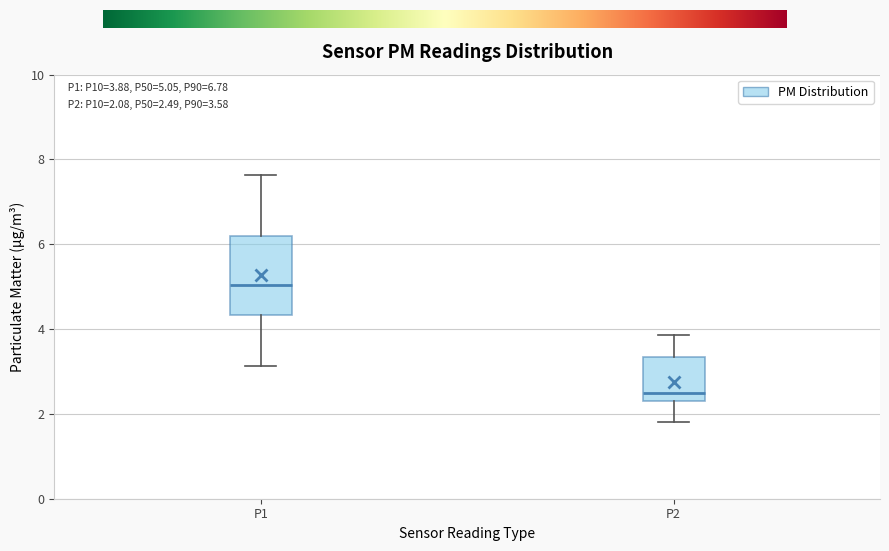

Which box has the highest median line?

P1